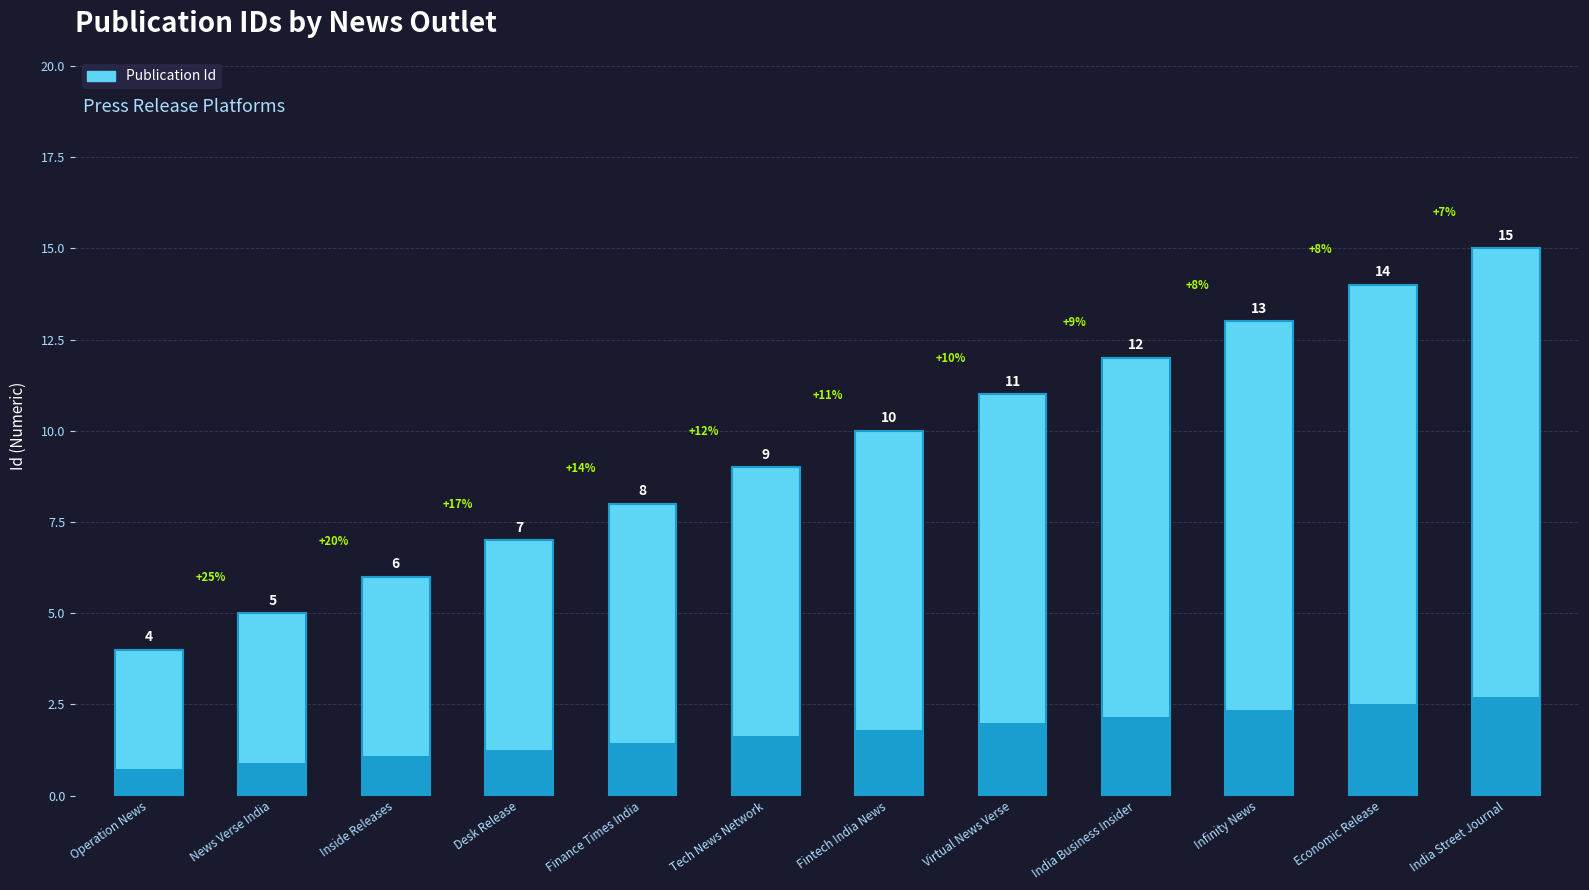

What is the sum of the values at Finance Times India and Tech News Network?

17